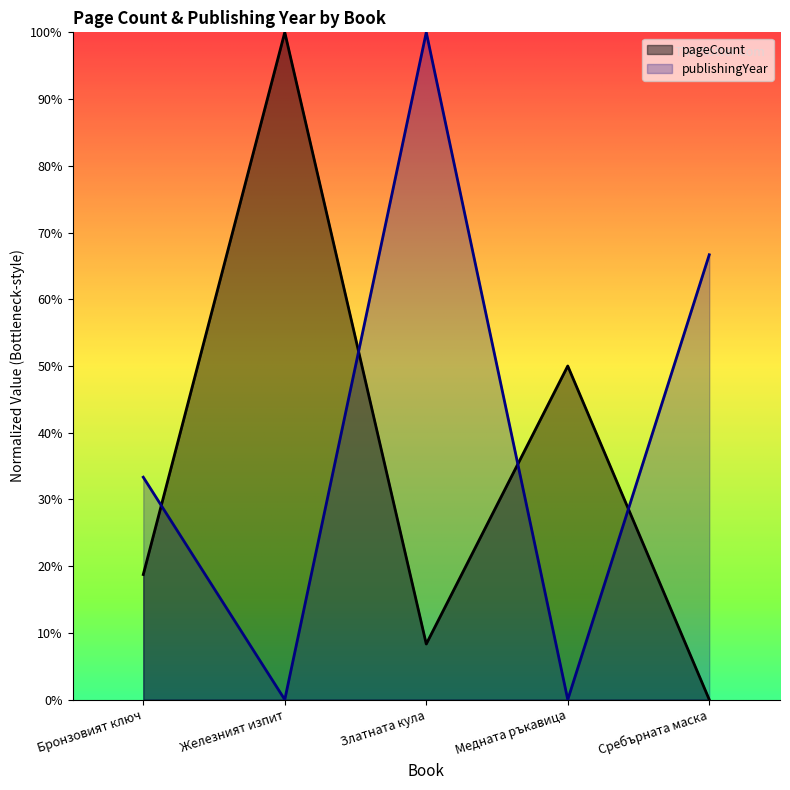

Rank the series by their average value, from lowest to highest.

pageCount, publishingYear